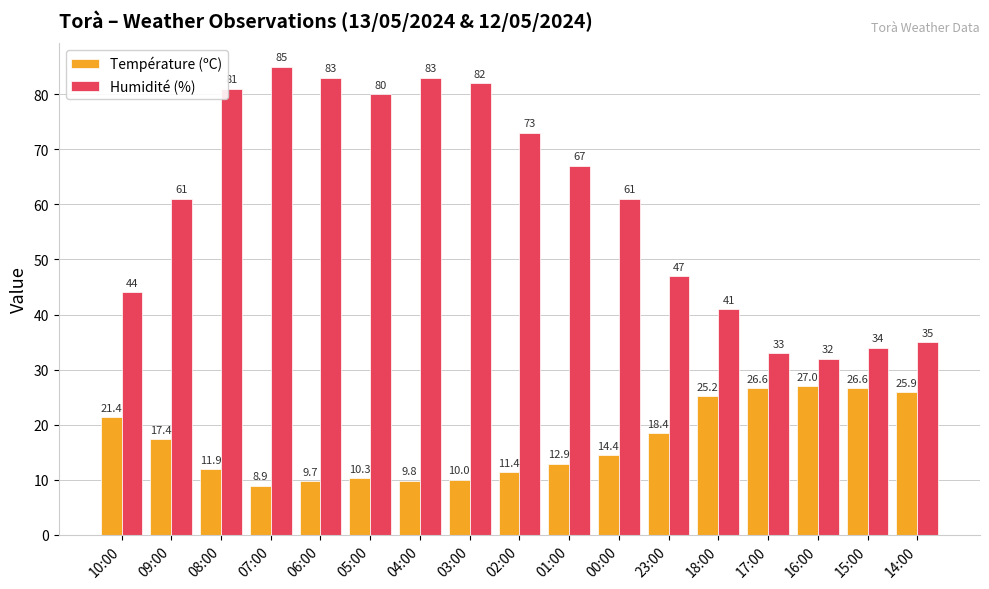

List the series in order of their overall mean, lowest first.

Température (ºC), Humidité (%)